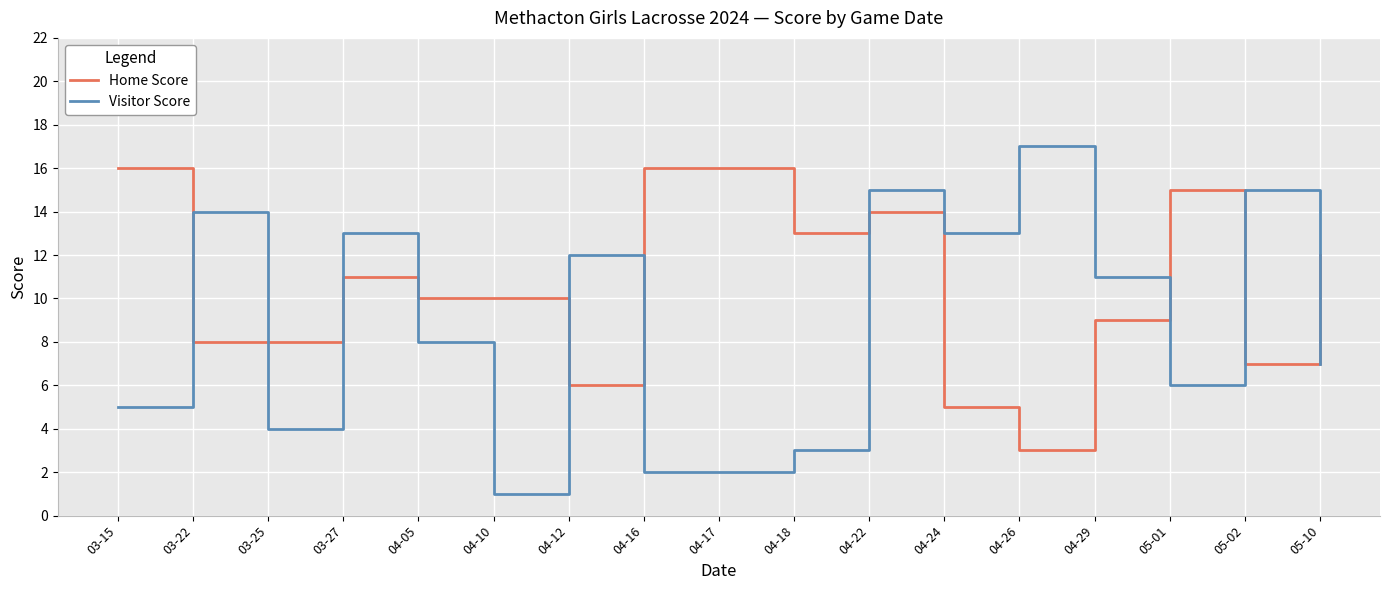

At which category is the sum across all series the highest?

04-22